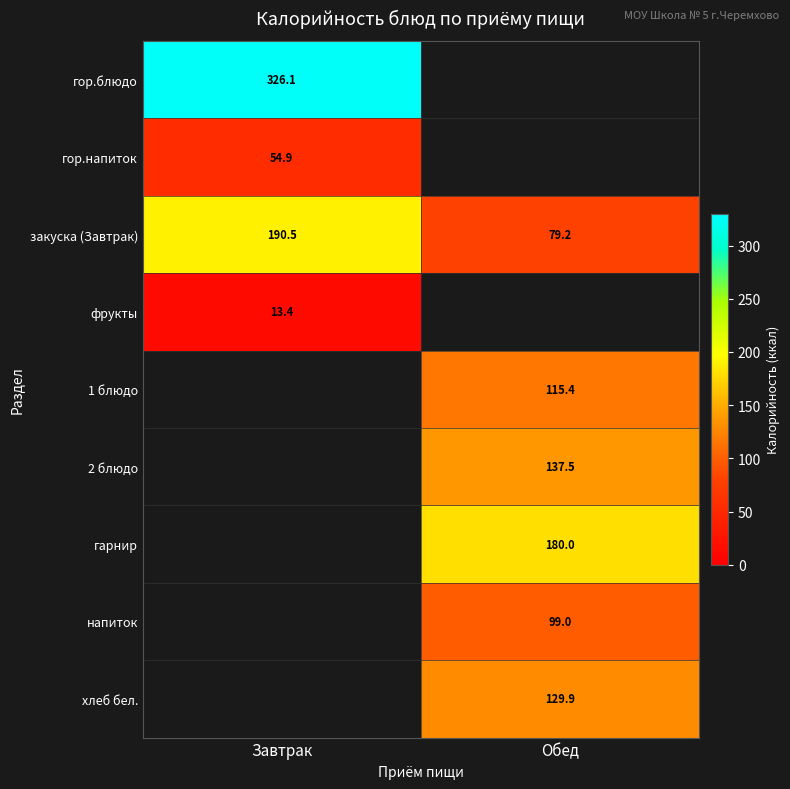

The value of закуска (Завтрак) at Обед is 142.3. True or false?

False